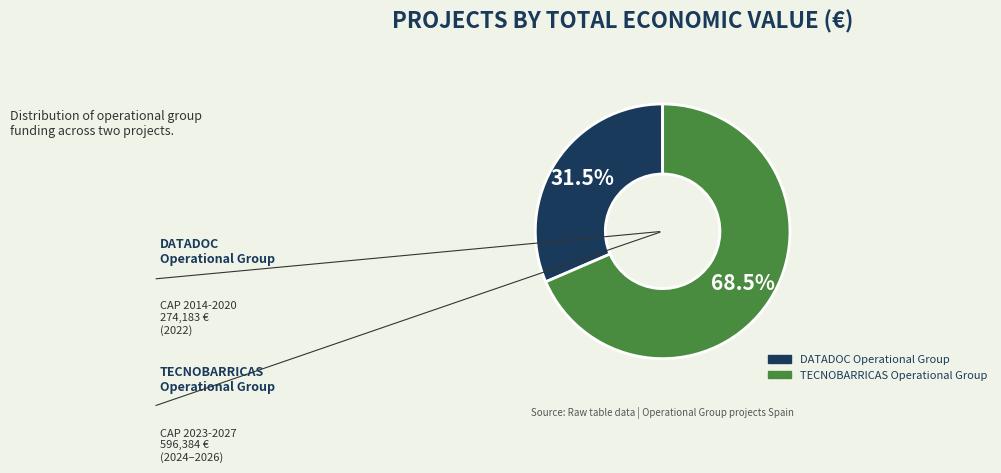

Combined, what portion of the pie is TECNOBARRICAS Operational Group and DATADOC Operational Group?

100.0%